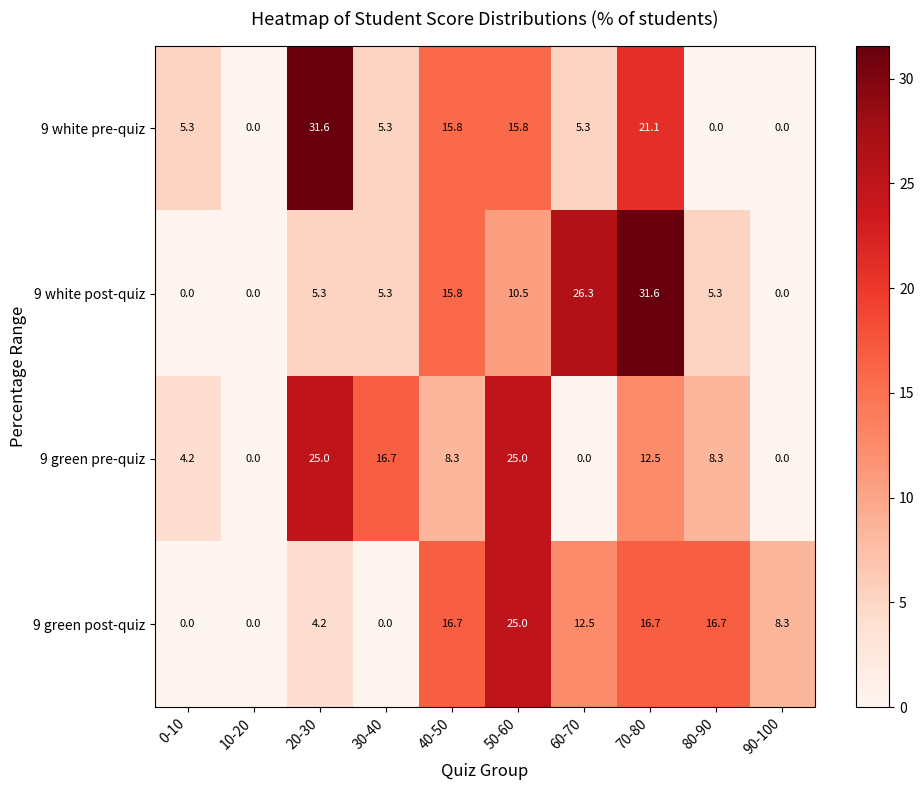

At how many categories does at least one series exceed 1?

9